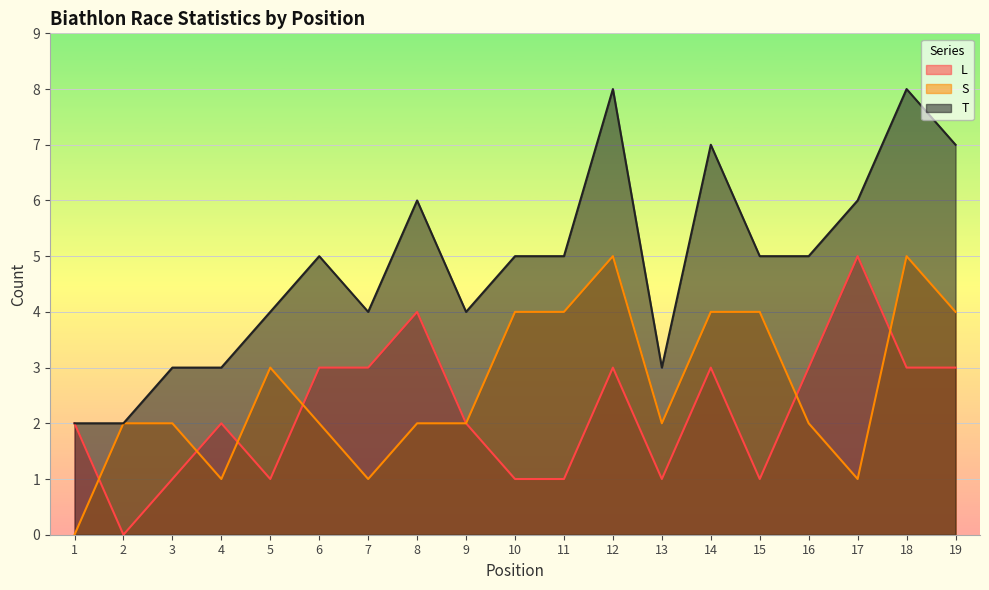

Reading left to right, what are all the values shown in this chart?

L: 1=2	2=0	3=1	4=2	5=1	6=3	7=3	8=4	9=2	10=1	11=1	12=3	13=1	14=3	15=1	16=3	17=5	18=3	19=3
S: 1=0	2=2	3=2	4=1	5=3	6=2	7=1	8=2	9=2	10=4	11=4	12=5	13=2	14=4	15=4	16=2	17=1	18=5	19=4
T: 1=2	2=2	3=3	4=3	5=4	6=5	7=4	8=6	9=4	10=5	11=5	12=8	13=3	14=7	15=5	16=5	17=6	18=8	19=7